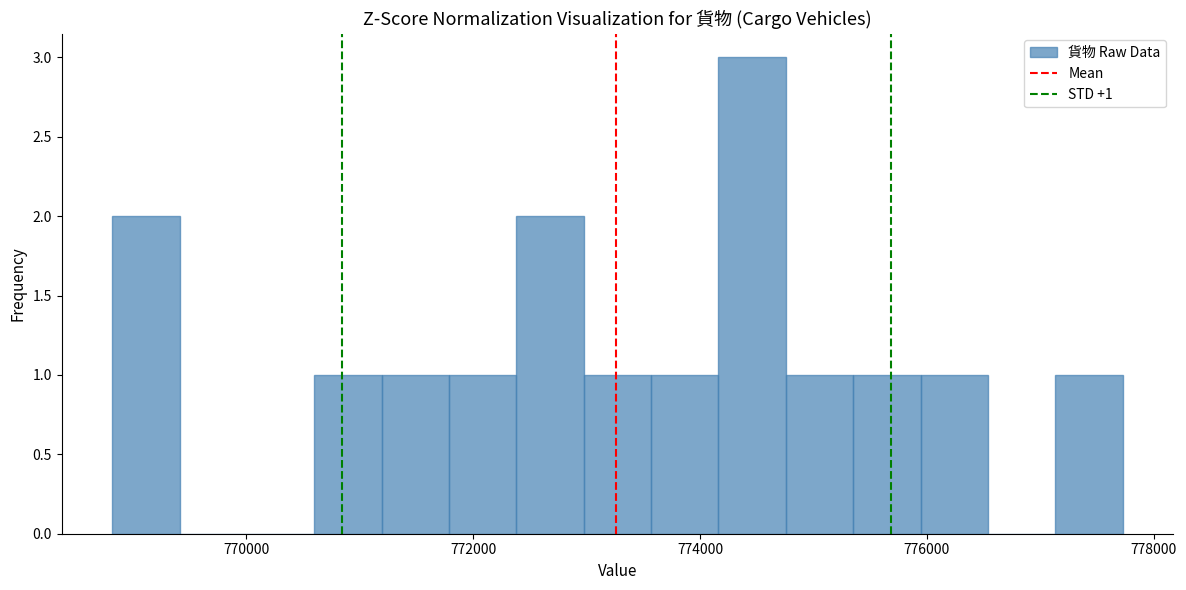

Around what value on the x-axis is the tallest bar? Give the approximate position of its centre, as read against the axis.

774400